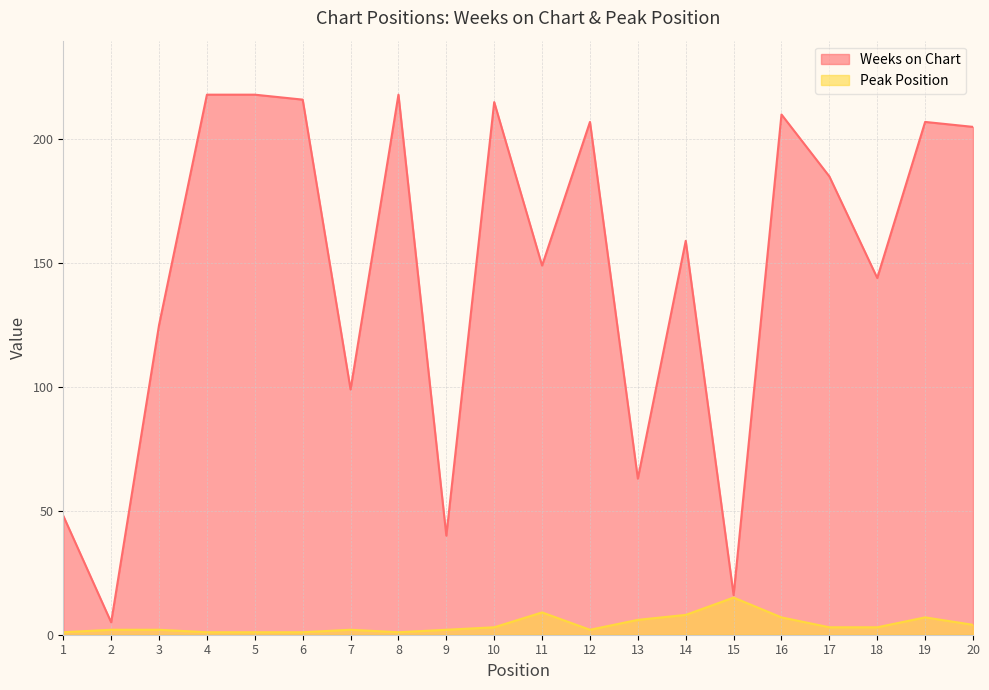

List the labels in order of Peak Position value, largest first.

15, 11, 14, 16, 19, 13, 20, 10, 17, 18, 2, 3, 7, 9, 12, 1, 4, 5, 6, 8